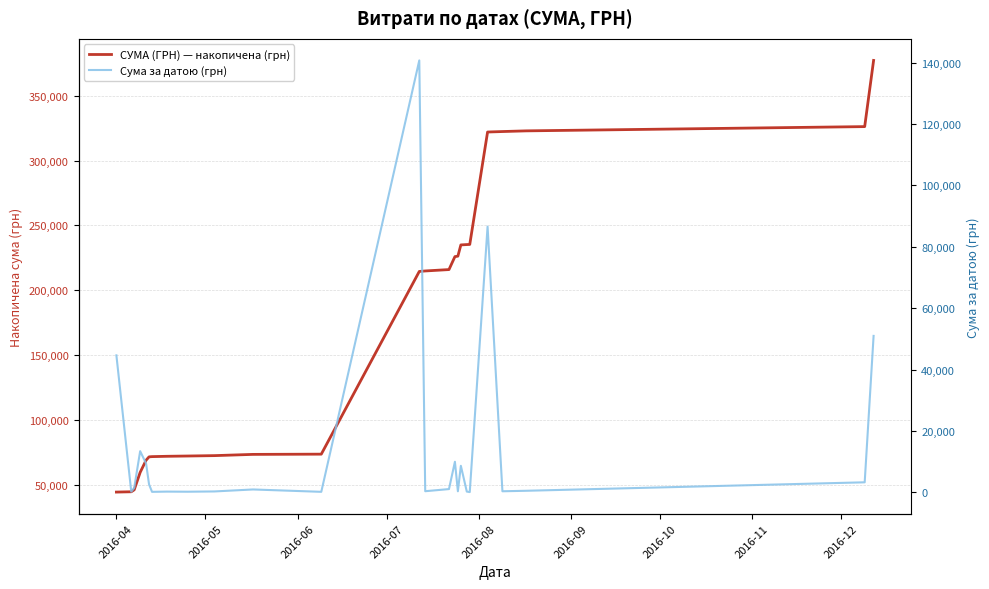

Which category has the lowest value in the СУМА (ГРН) — накопичена (грн) series?

2016-04